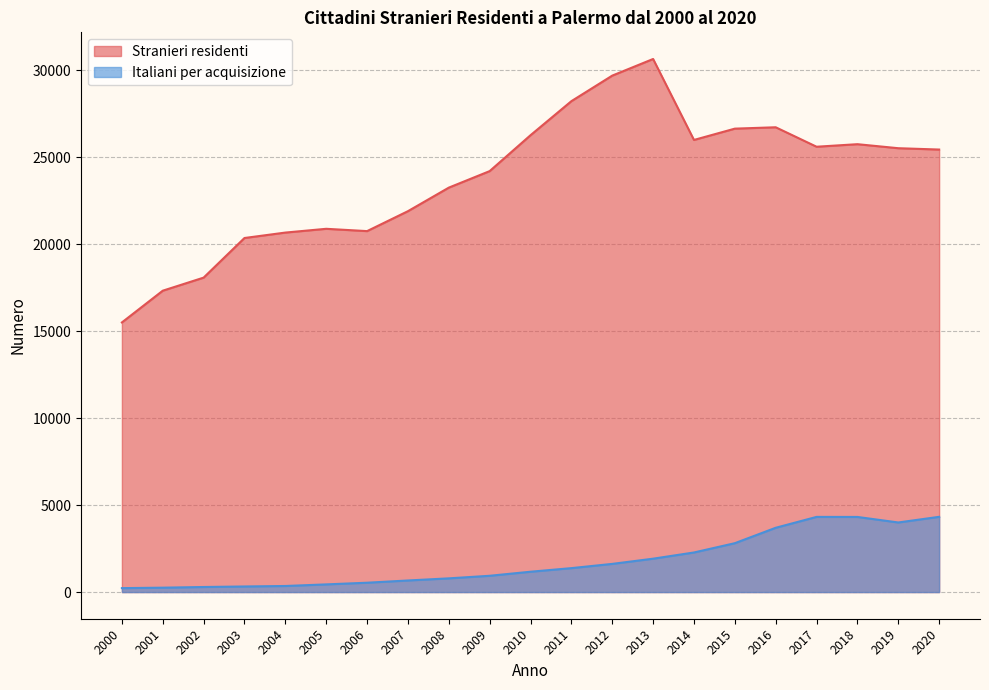

How many data points in Stranieri residenti are less than 25445?

10